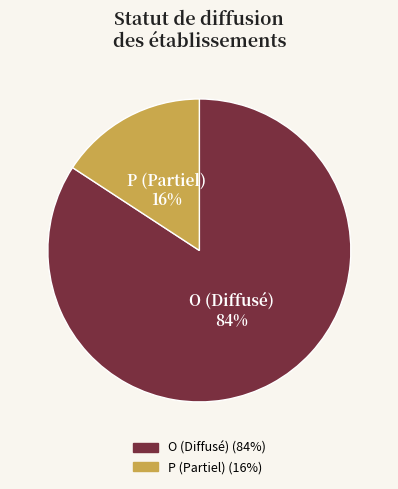

What is the largest slice in the pie chart?

O